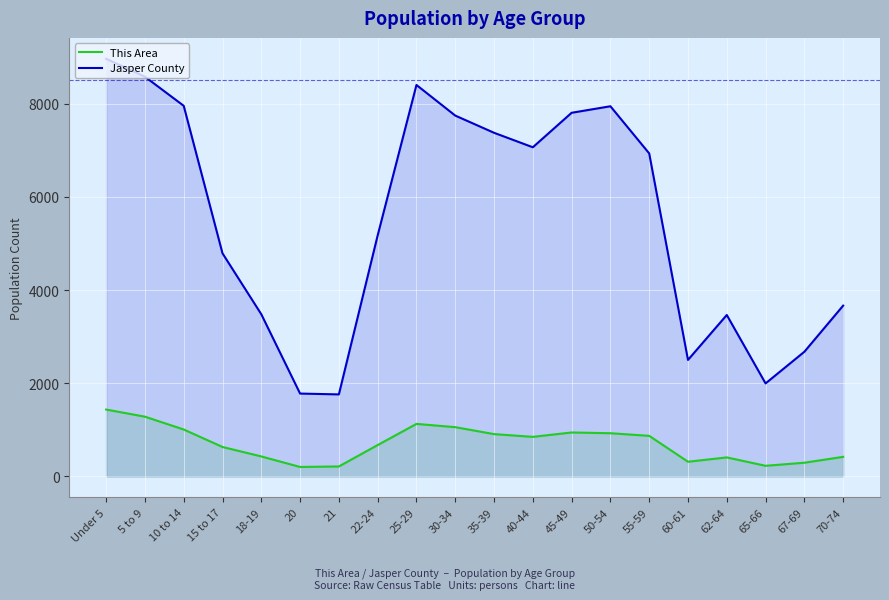

Is it true that This Area equals 927 at 50-54?

True